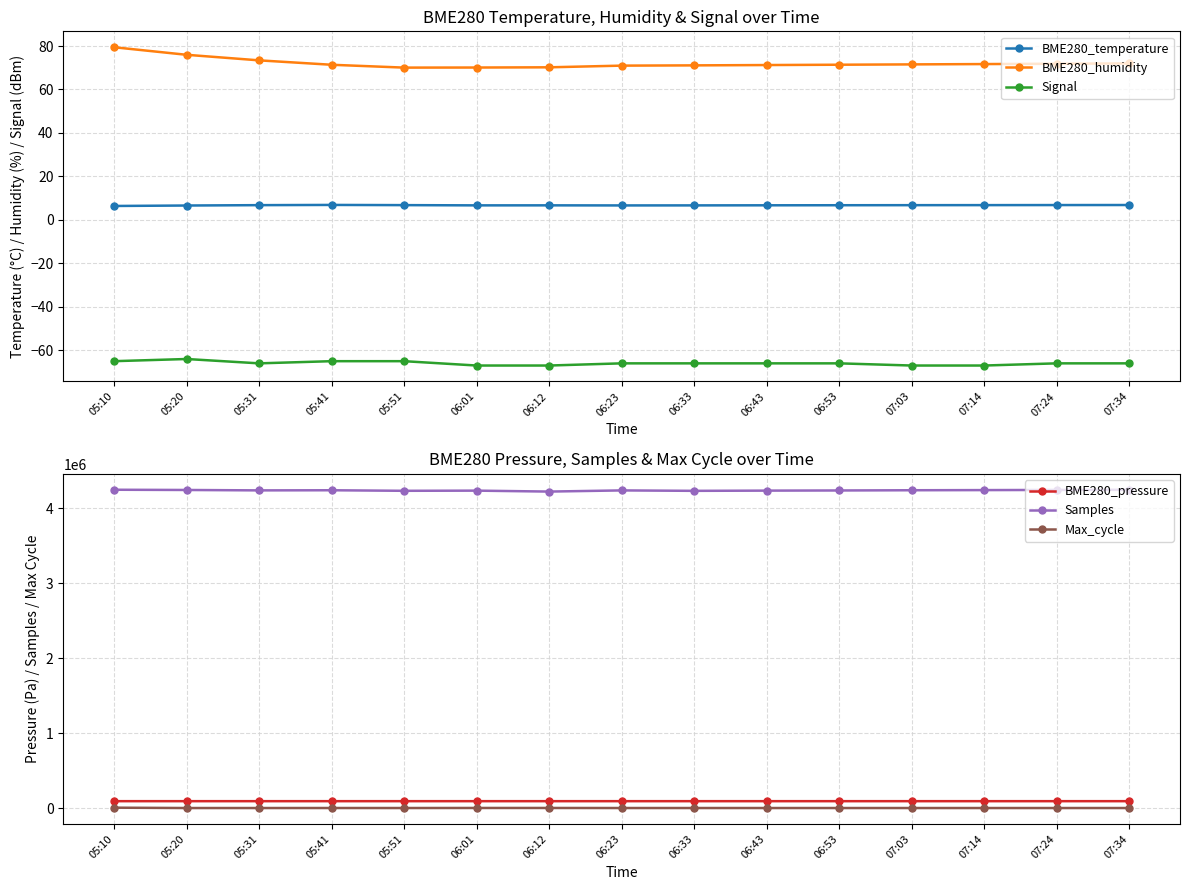

What is the total value across all series at 07:14?

4342504.5